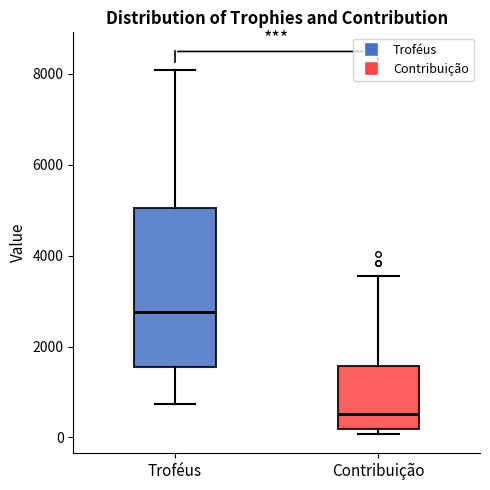

Where does the median line of the box for Contribuição sit on the y-axis? The values are not printed on the chart, so give them approximately, as read against the axis.

600